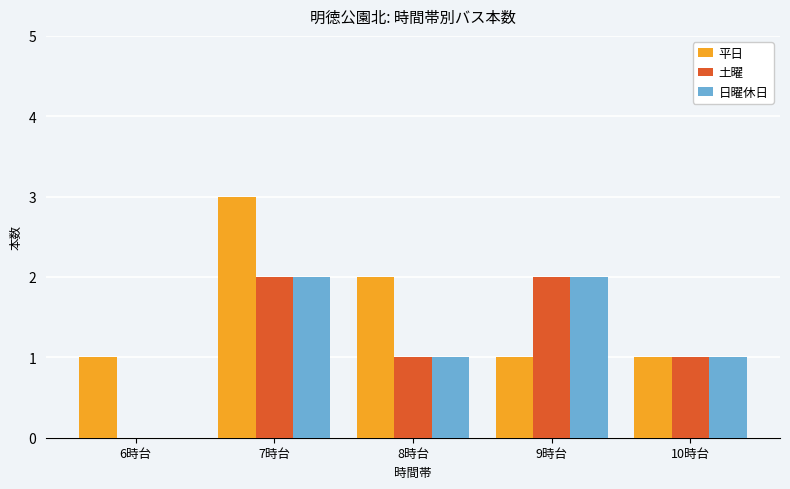

What is the approximate value of 日曜休日 at 10時台?

1